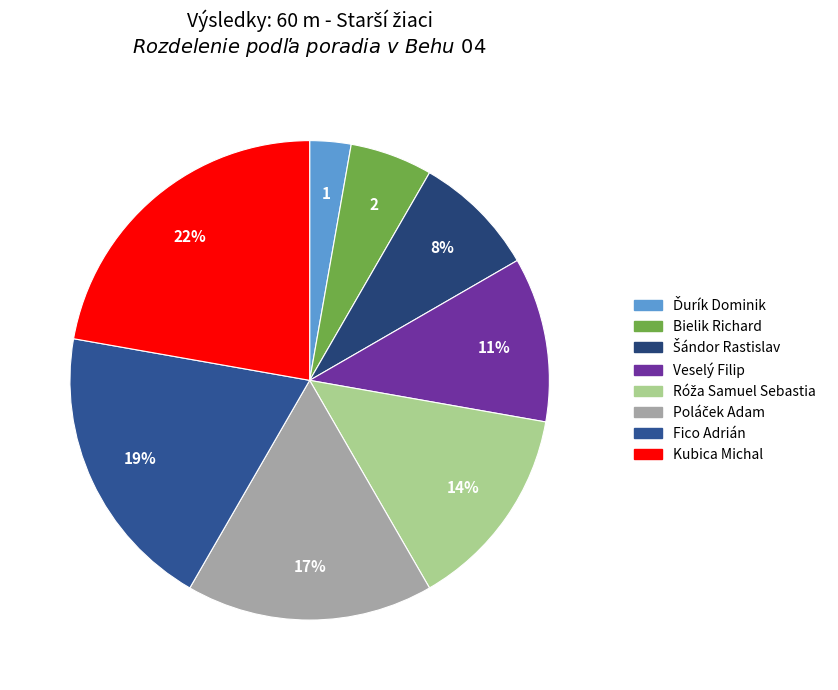

Rank the categories by value from highest to lowest.

Kubica Michal, Fico Adrián, Poláček Adam, Róža Samuel Sebastia, Veselý Filip, Šándor Rastislav, Bielik Richard, Ďurík Dominik